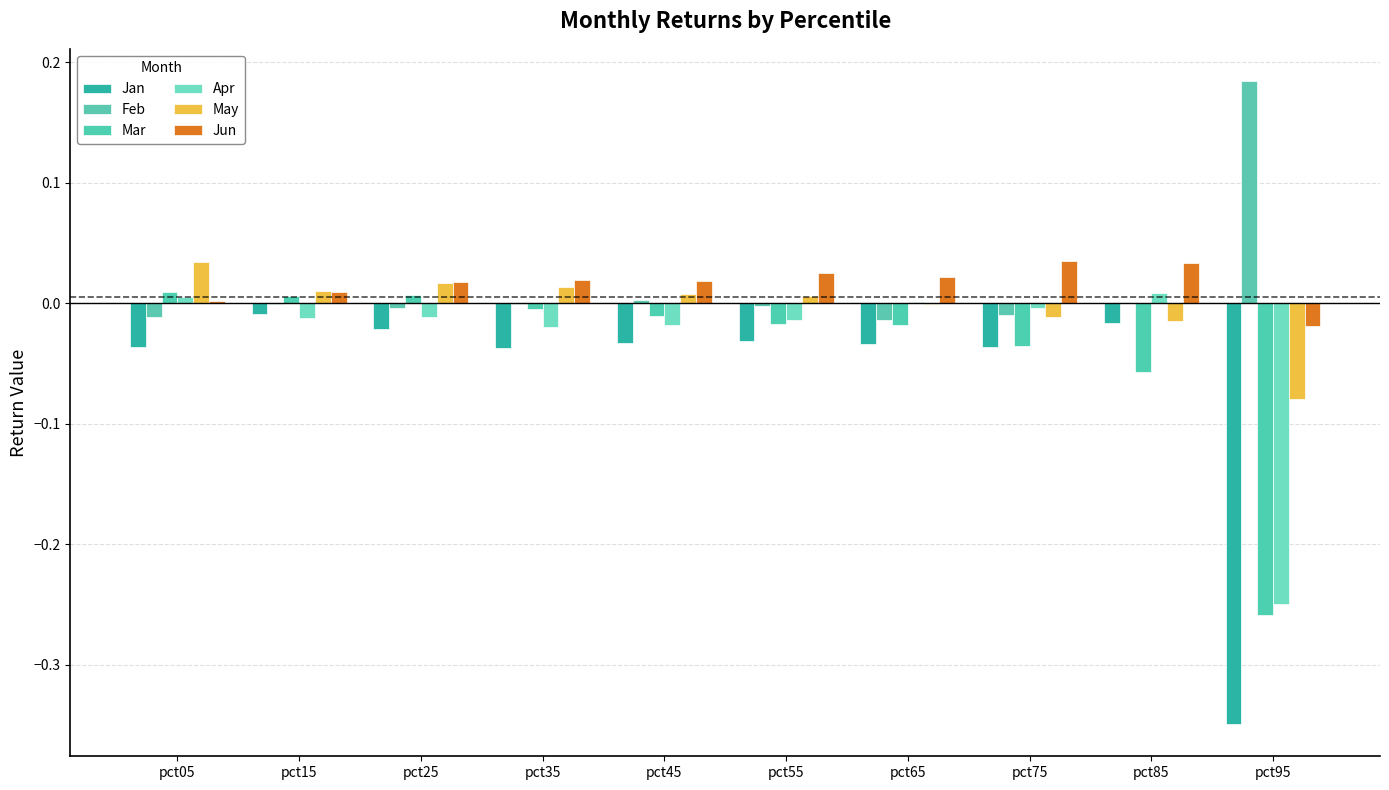

Is the value of Jun at pct25 greater than the value of Apr at pct25?

Yes